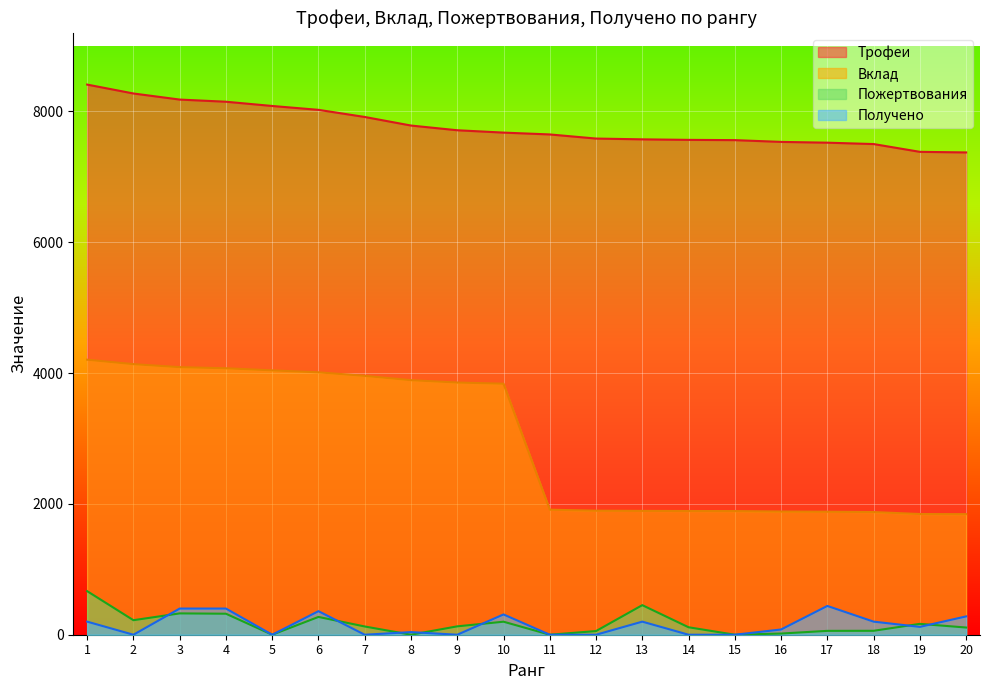

Where is the first local minimum for Получено?

2